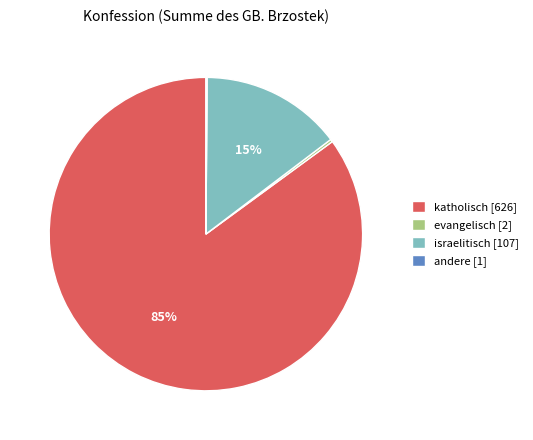

To the nearest percent, what portion does katholisch represent?

85%